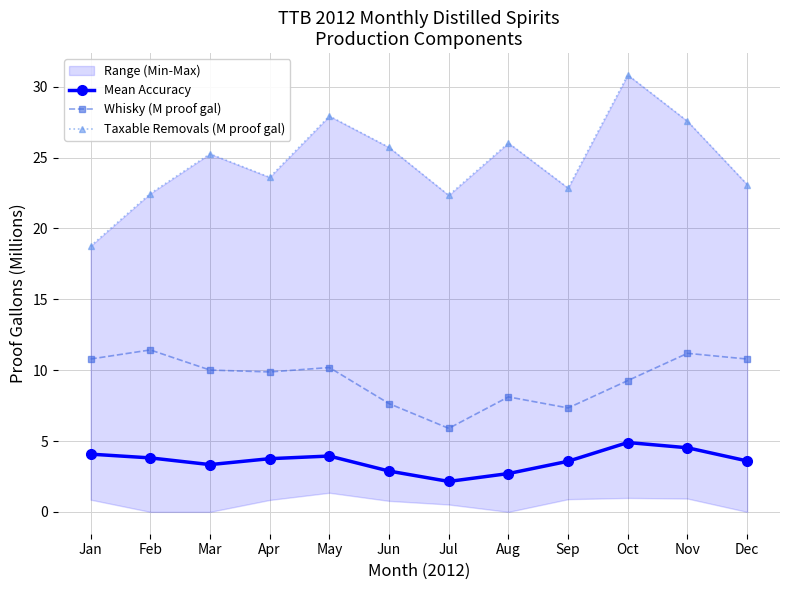

Is this an area chart (filled region under the line)?

No